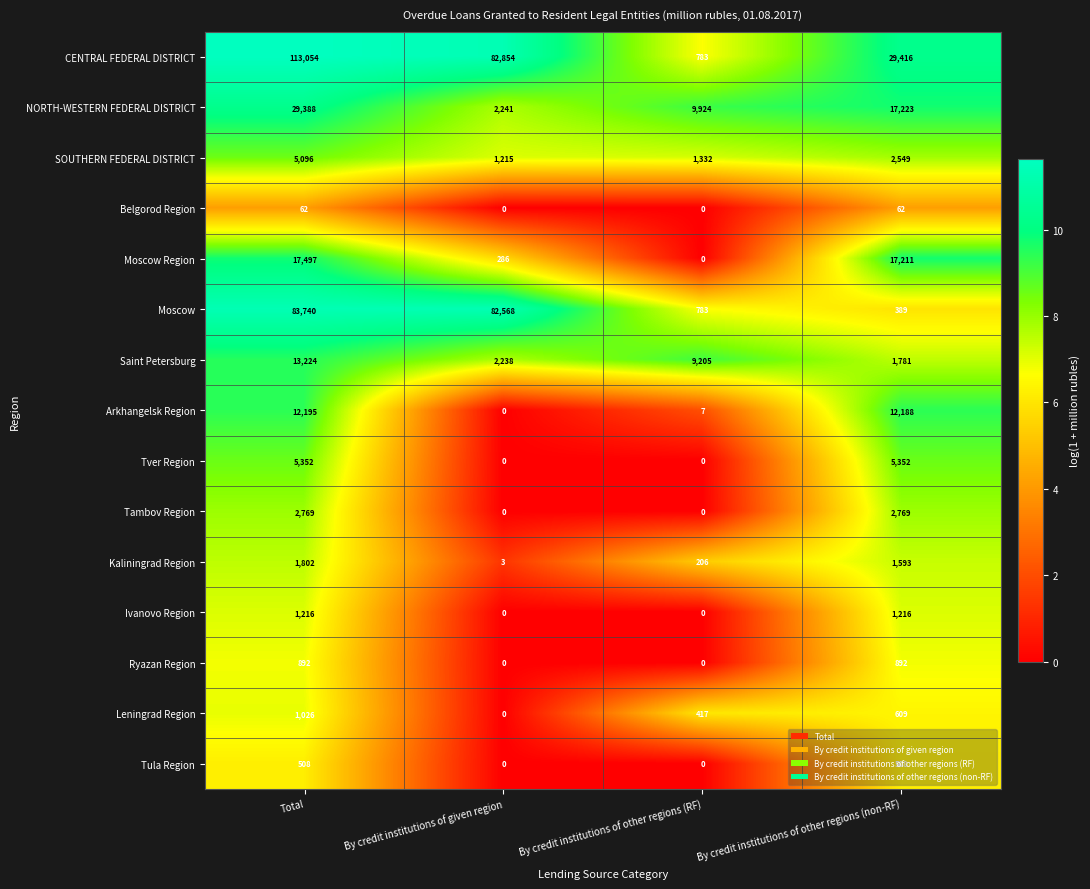

What is the sum of all Moscow values?

167480